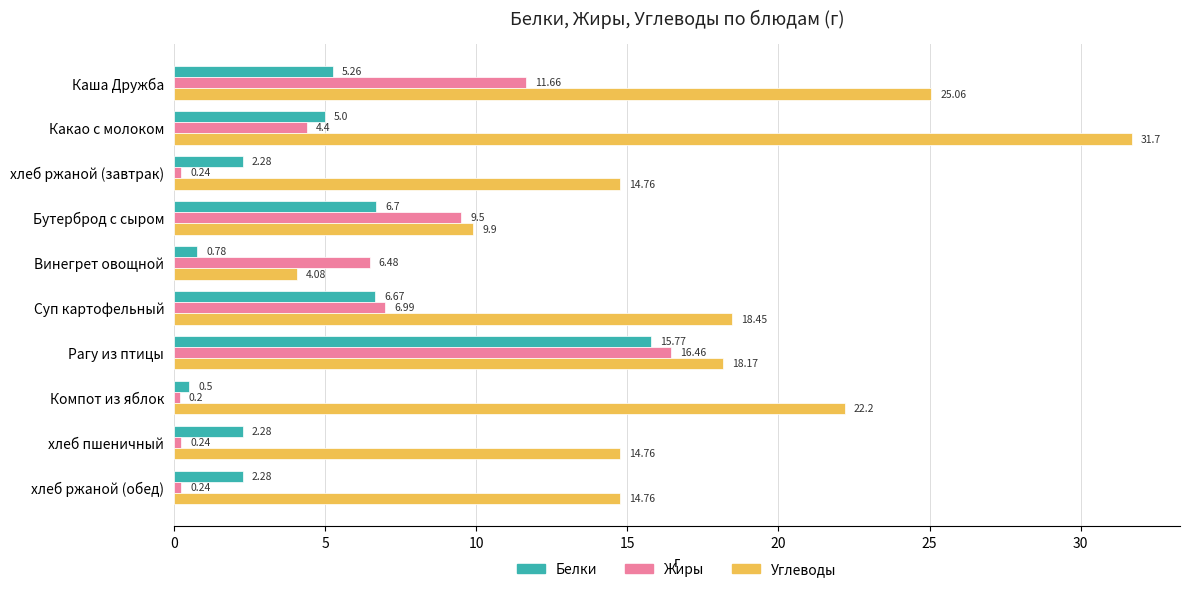

Which series has the widest spread of values?

Углеводы